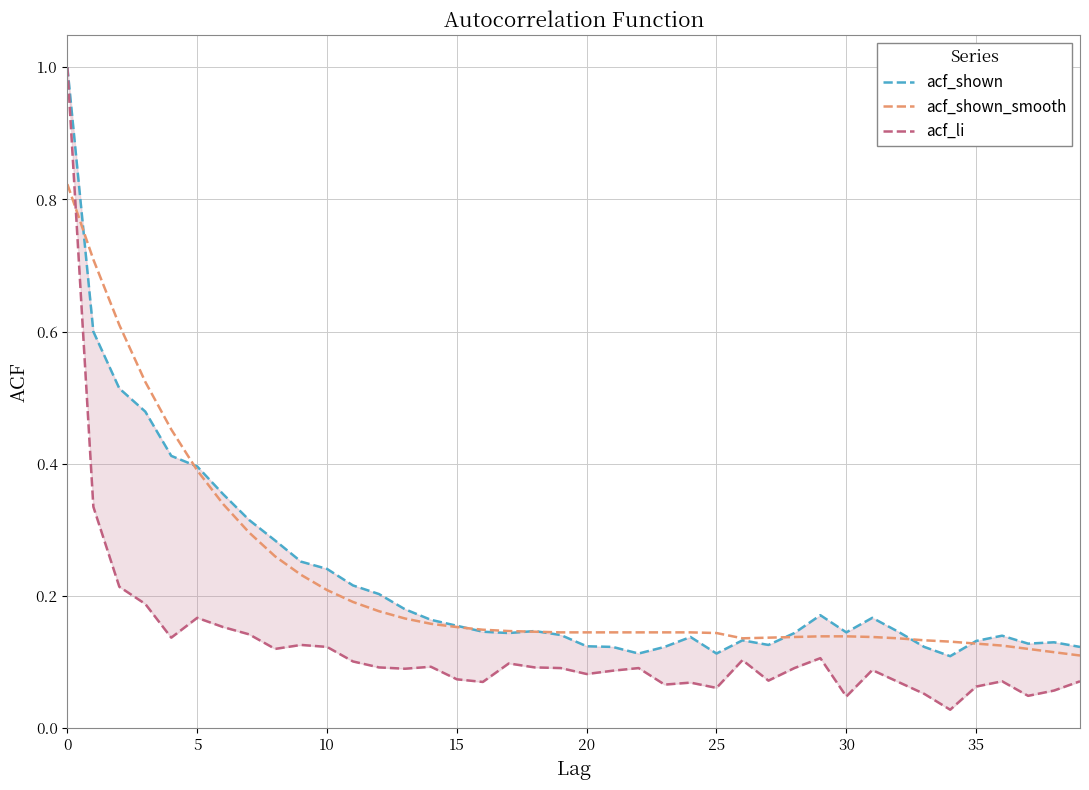

Does the chart have visible grid lines?

Yes